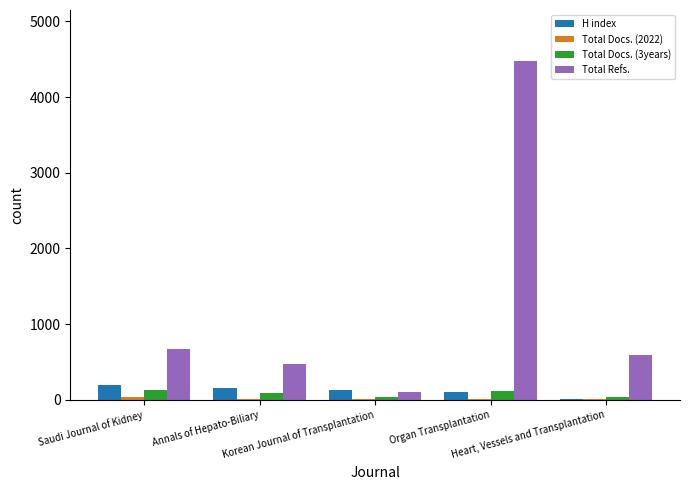

How many data points does each series have?

5